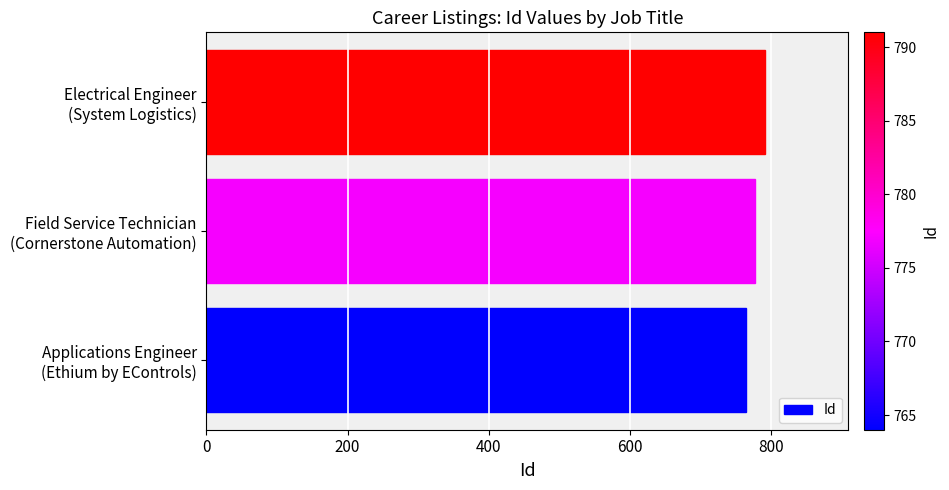

What is the smallest value displayed?

764